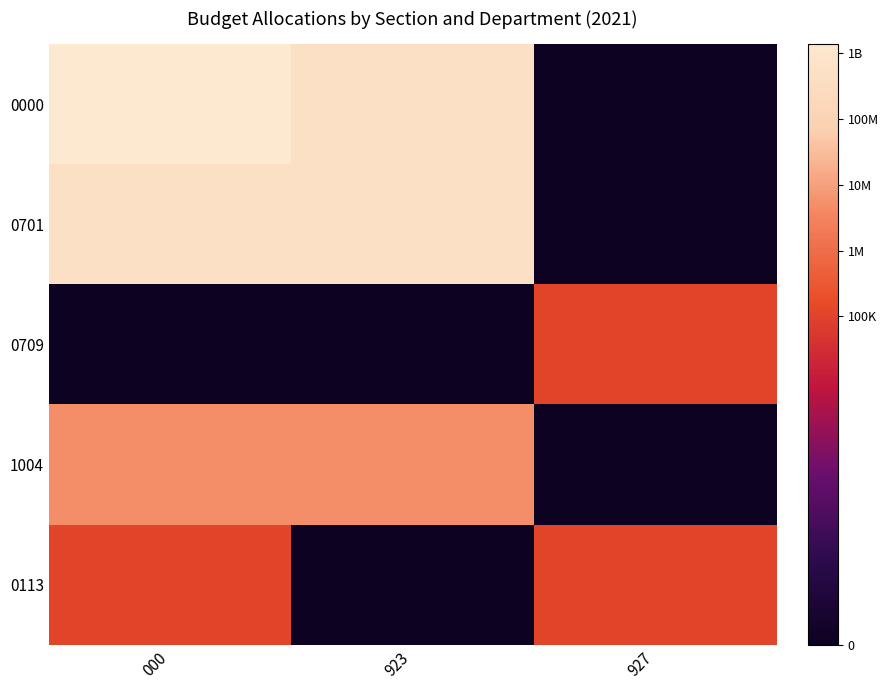

Between 927 and 000, which is larger?

000